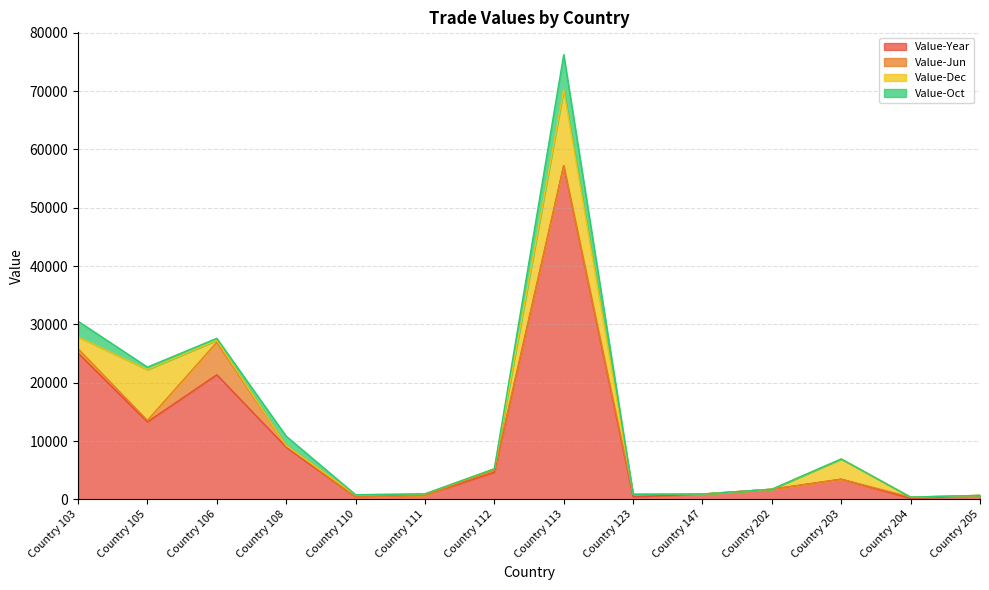

The Value-Year series shows 81 at Country 204. True or false?

False